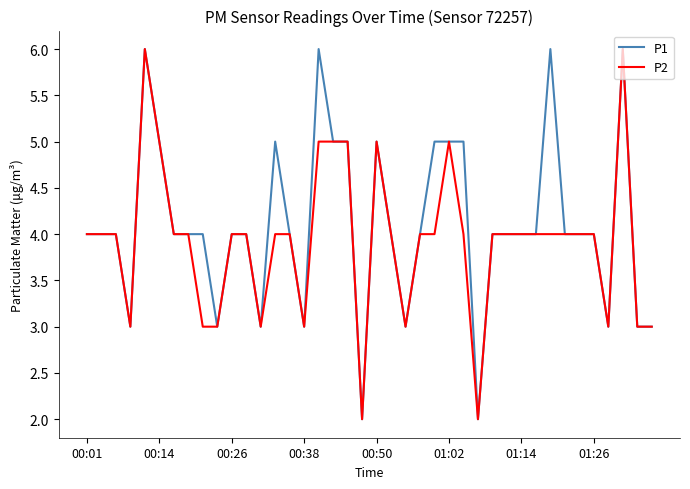

What are all the series names shown in the legend?

P1, P2